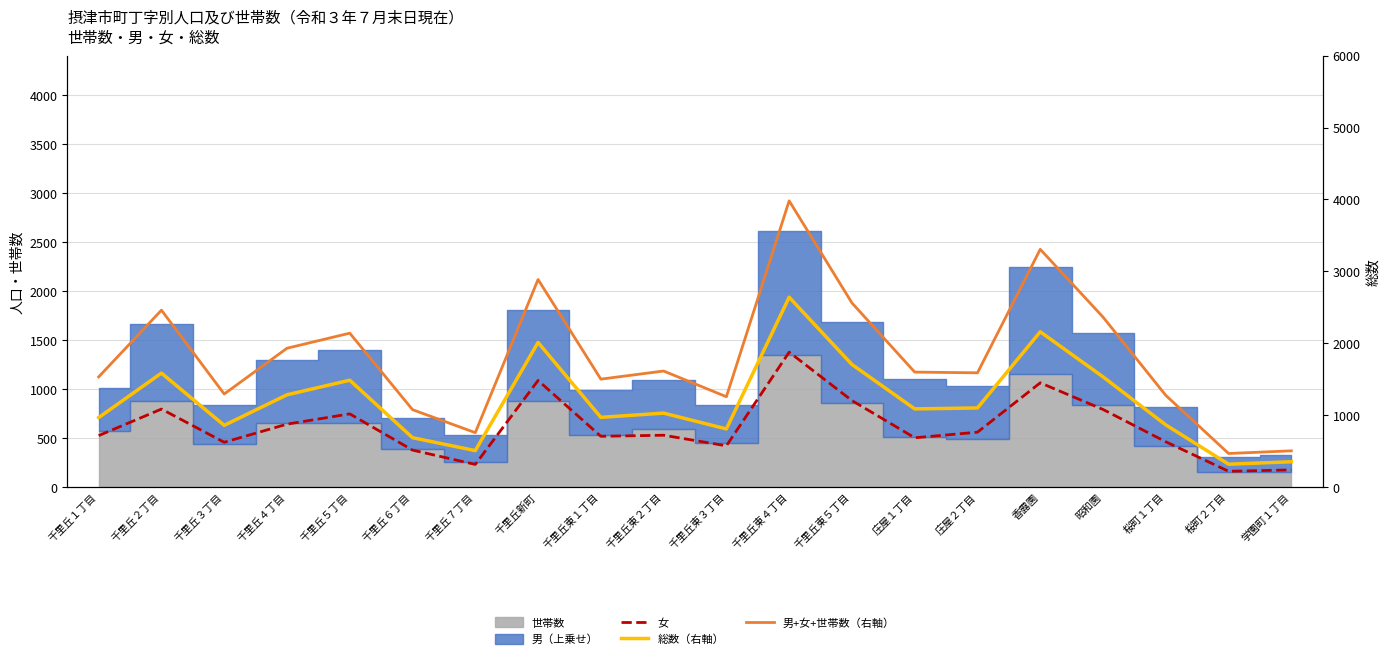

True or false: 男+女+世帯数（右軸） and 女 intersect in this chart.

False